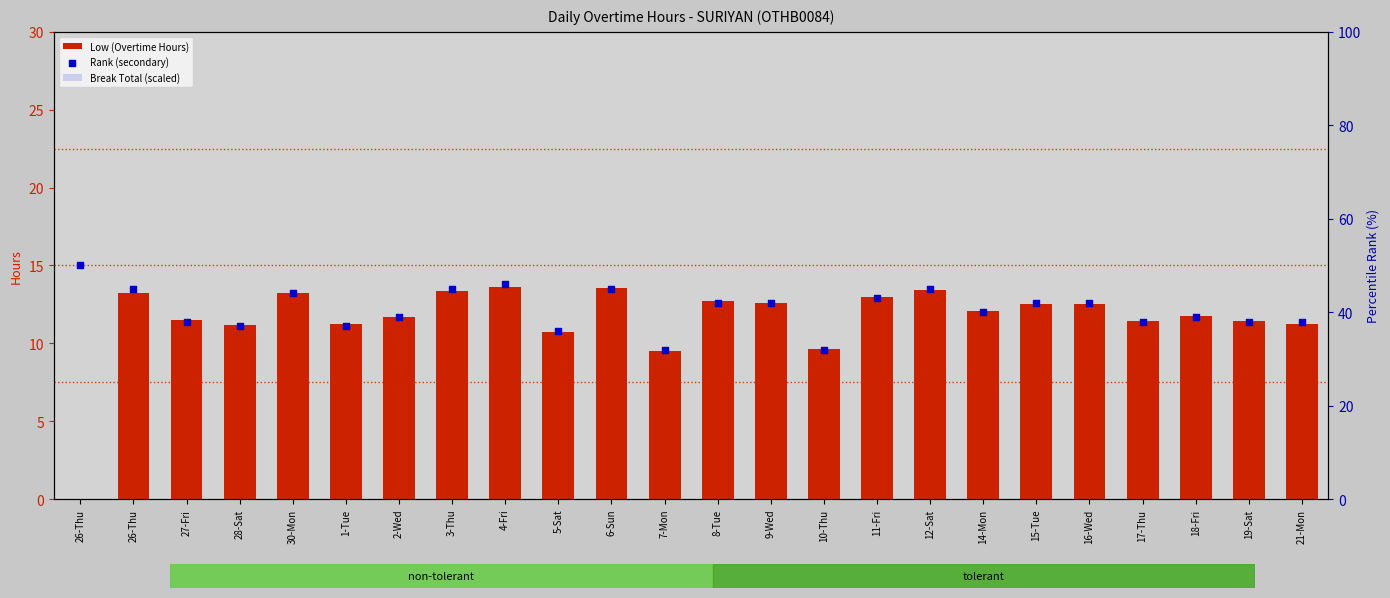

At which category is the sum across all series the highest?

4-Fri